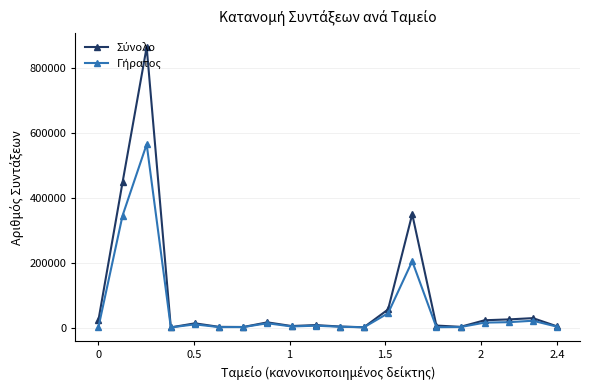

What is the greatest value displayed?

864679